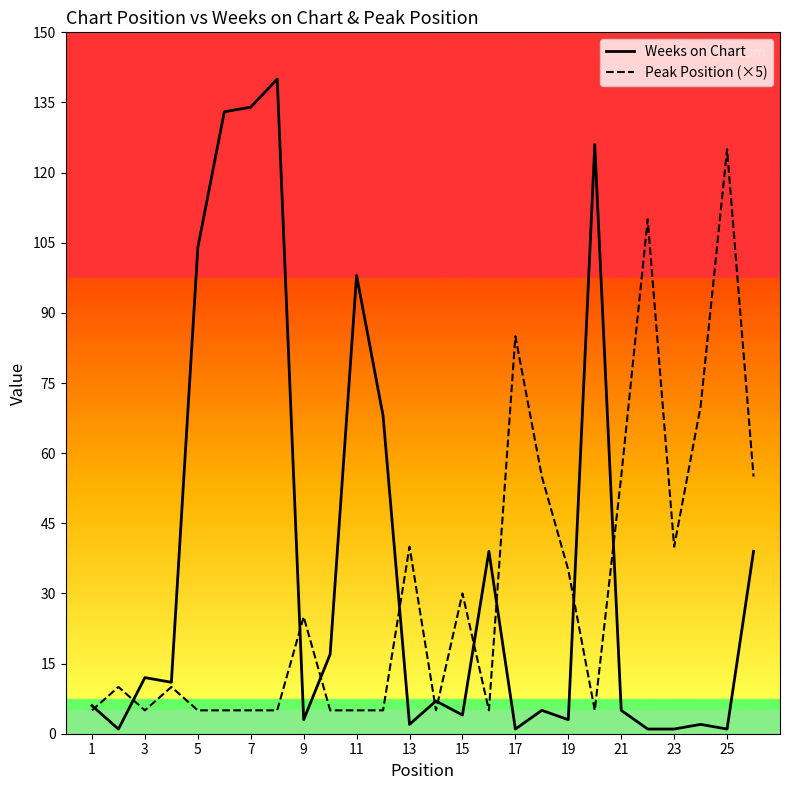

Which series has the largest total across all categories?

Weeks on Chart